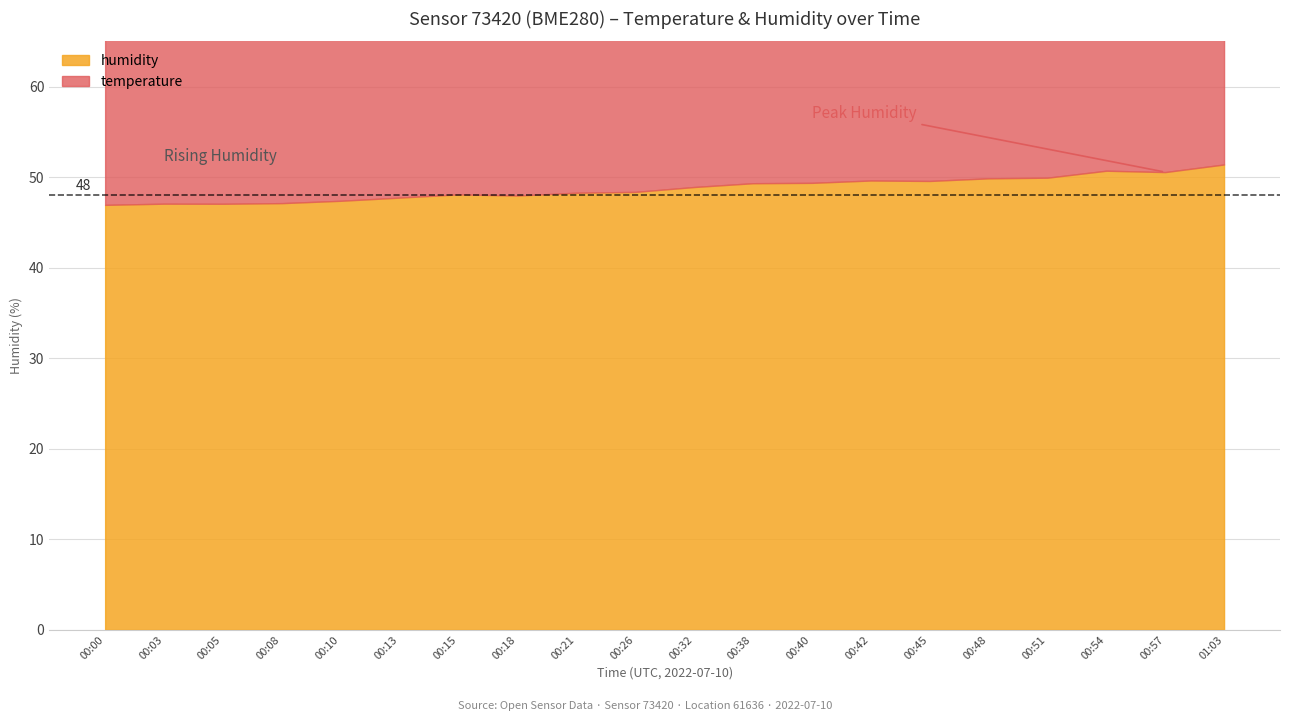

What is the average value of the temperature series?

20.5